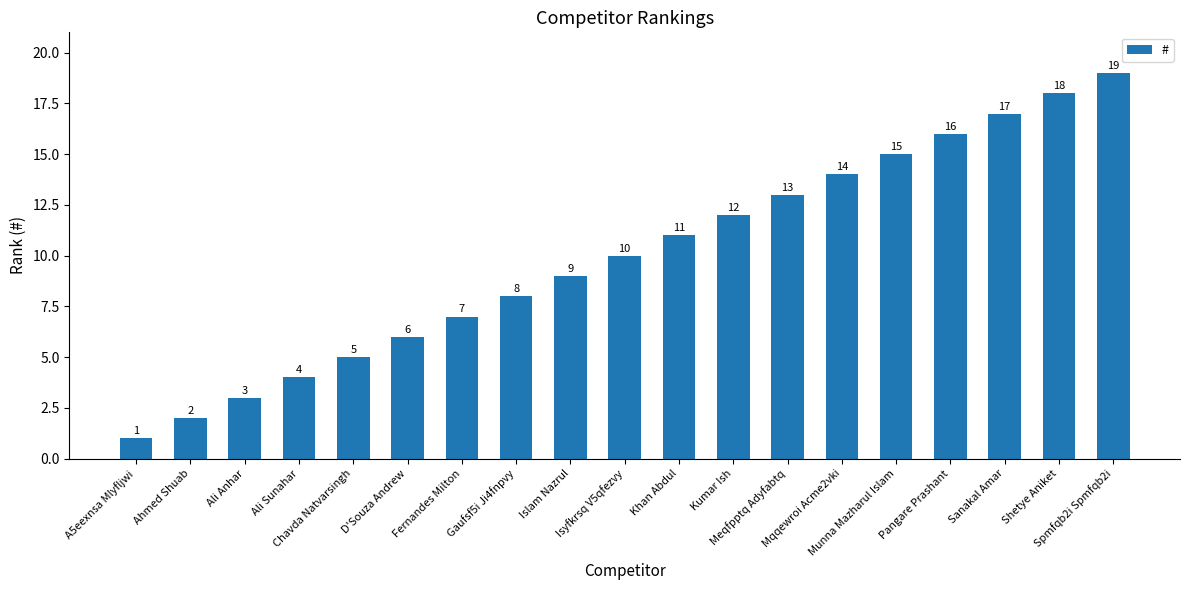

Read the value at Shetye Aniket.

18